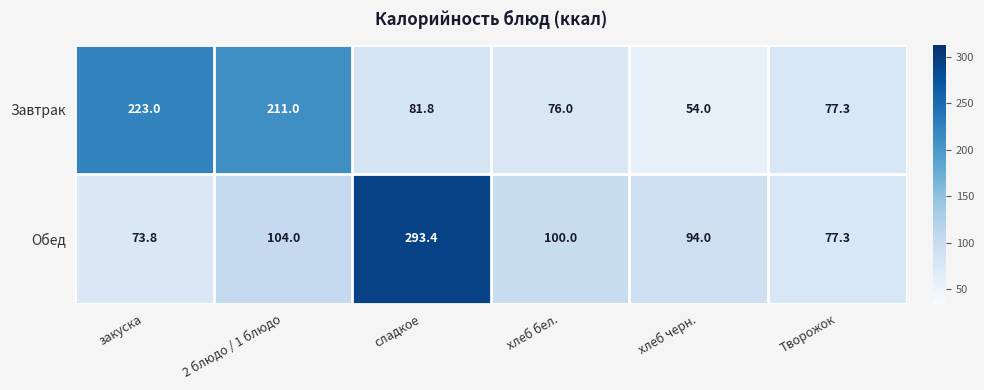

What is the total value across all series at хлеб черн.?

148.0